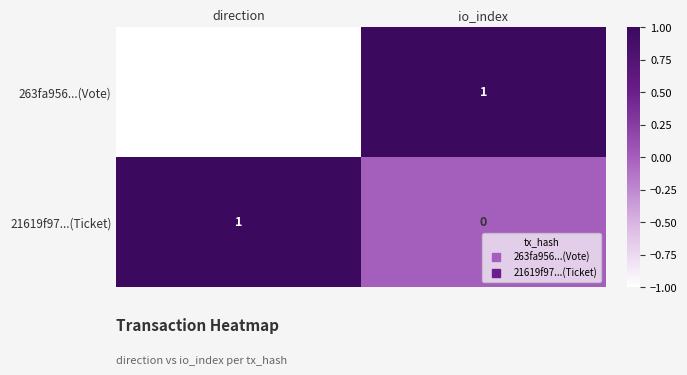

Which series has the largest range (max minus min)?

263fa956...(Vote)